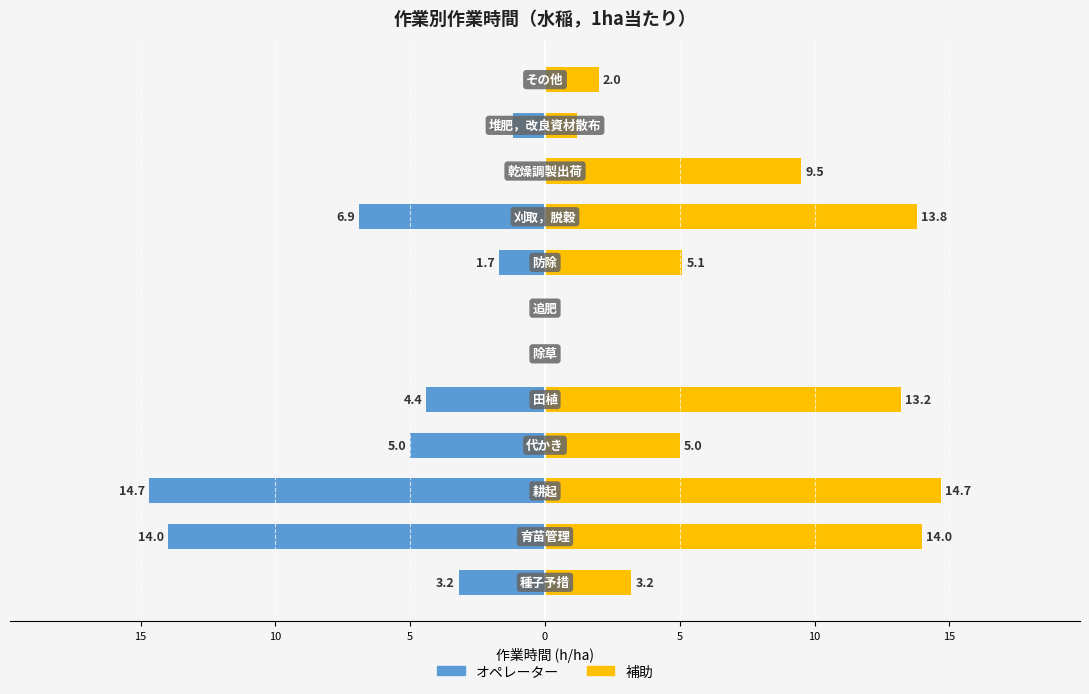

Rank the series at 10 from highest to lowest value.

補助, オペレーター